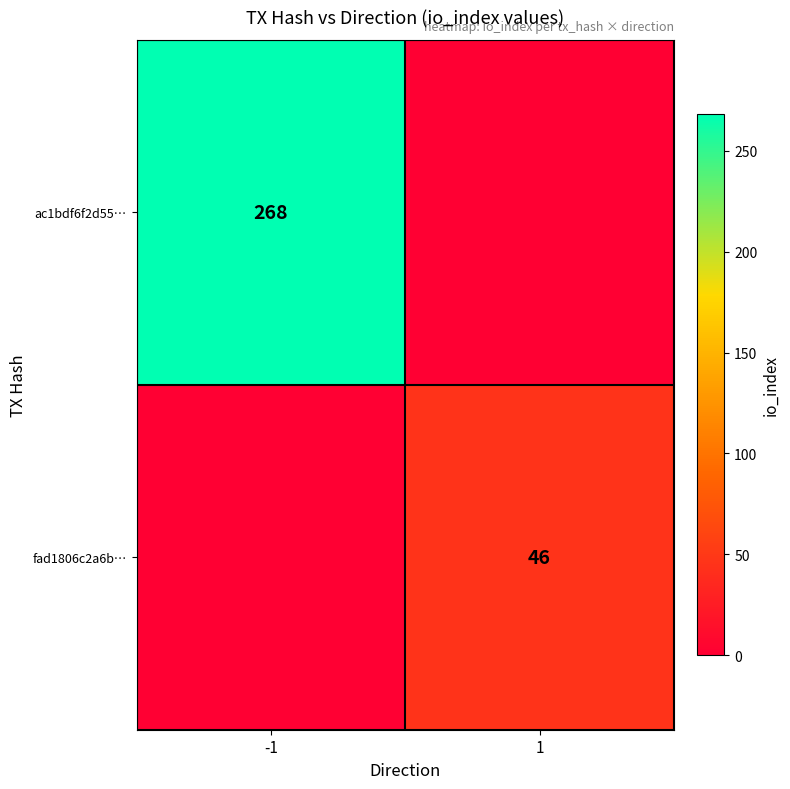

Is it true that ac1bdf6f2d55… equals 98 at -1?

False